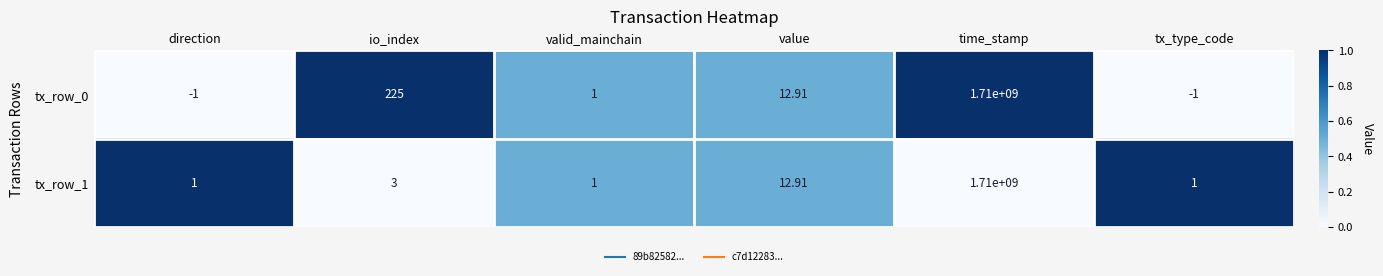

At which category is the sum across all series the highest?

time_stamp